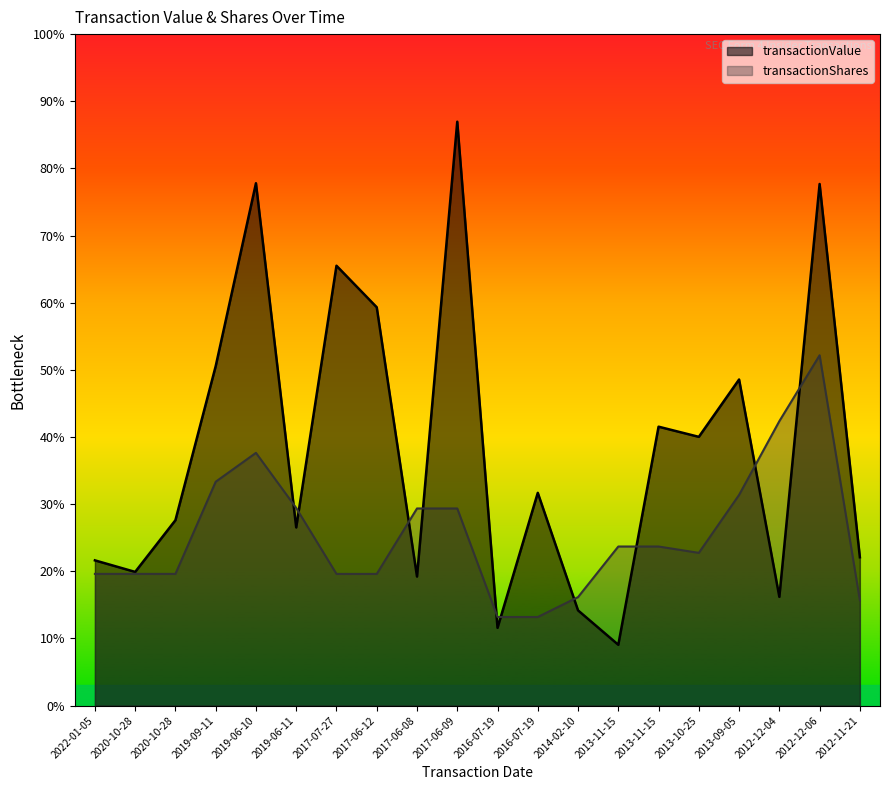

Is the value of transactionValue at 2013-11-15 greater than the value of transactionShares at 2013-10-25?

No